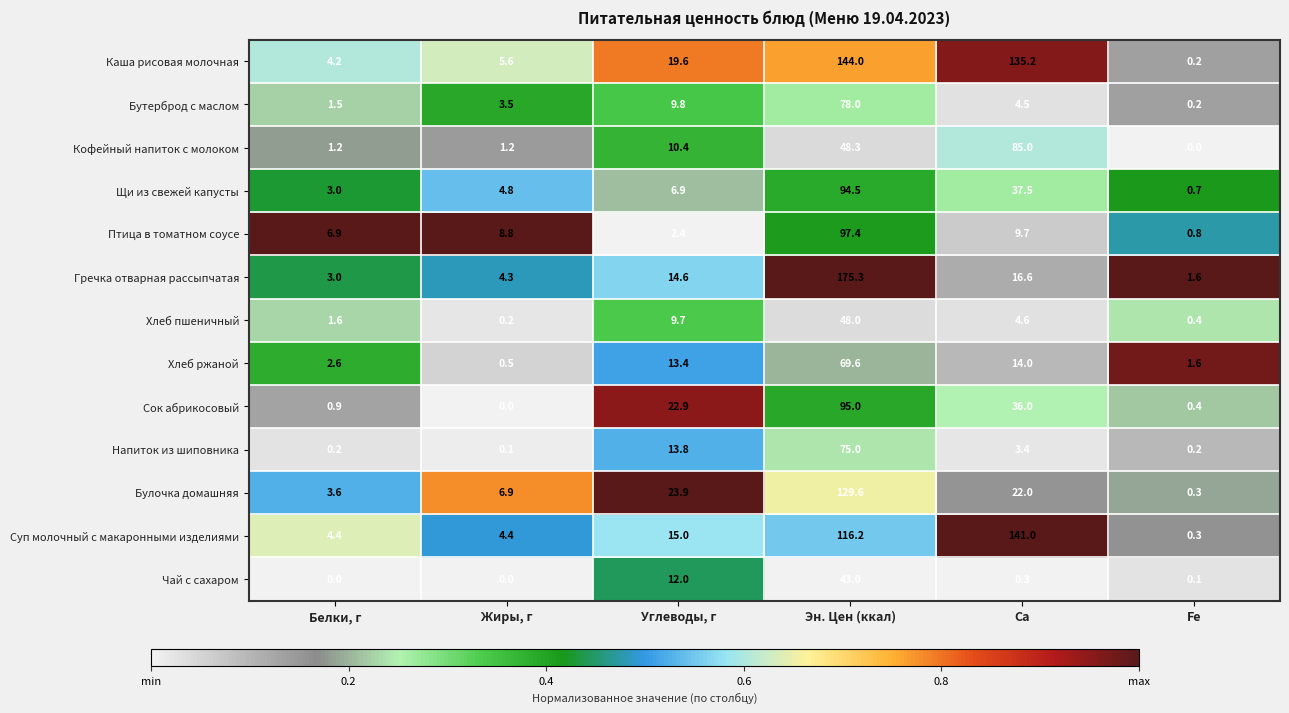

What is the total value across all series at Fe?

6.8